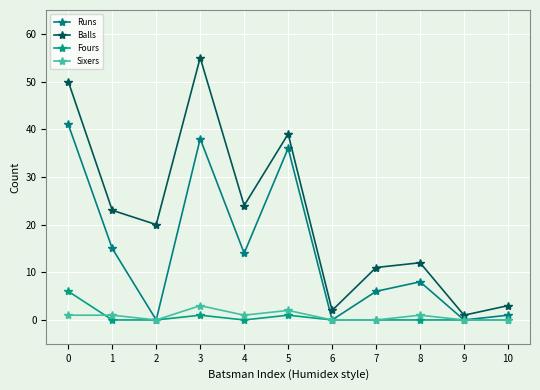

Which has a higher value, 1 or 3?

3